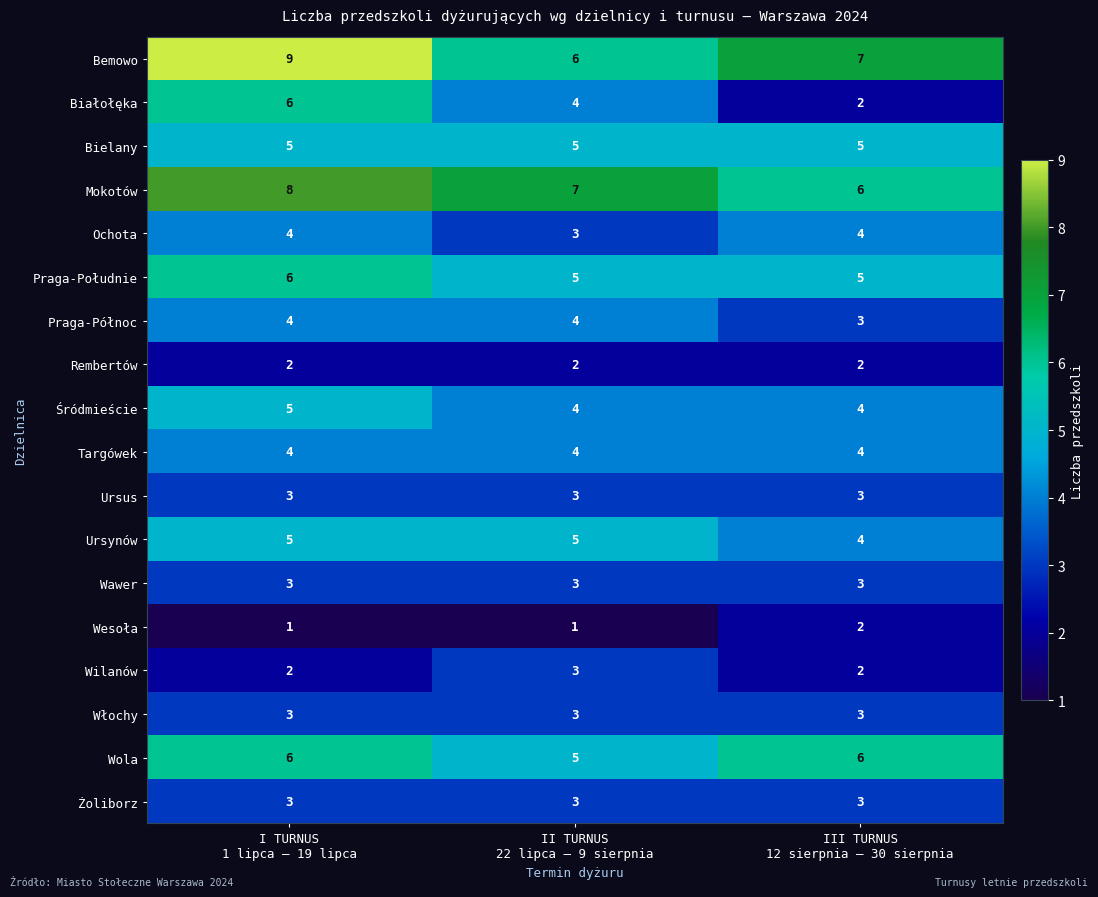

What is the minimum value for Włochy?

3